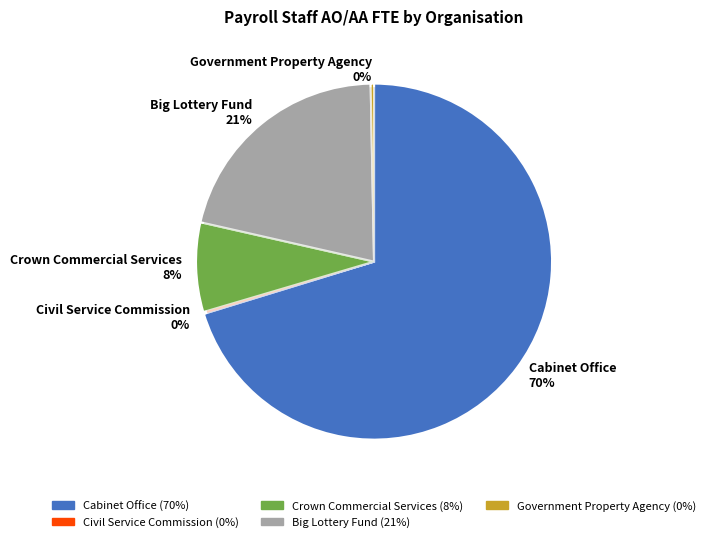

What portion of the pie excludes Crown Commercial Services?

91.9%